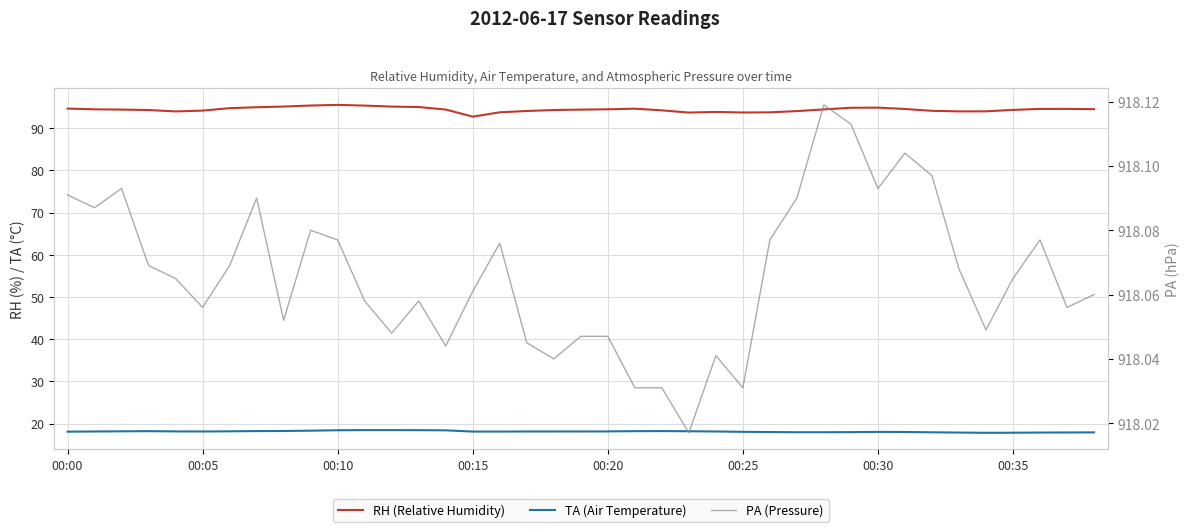

Which series has the largest total across all categories?

PA (Pressure)